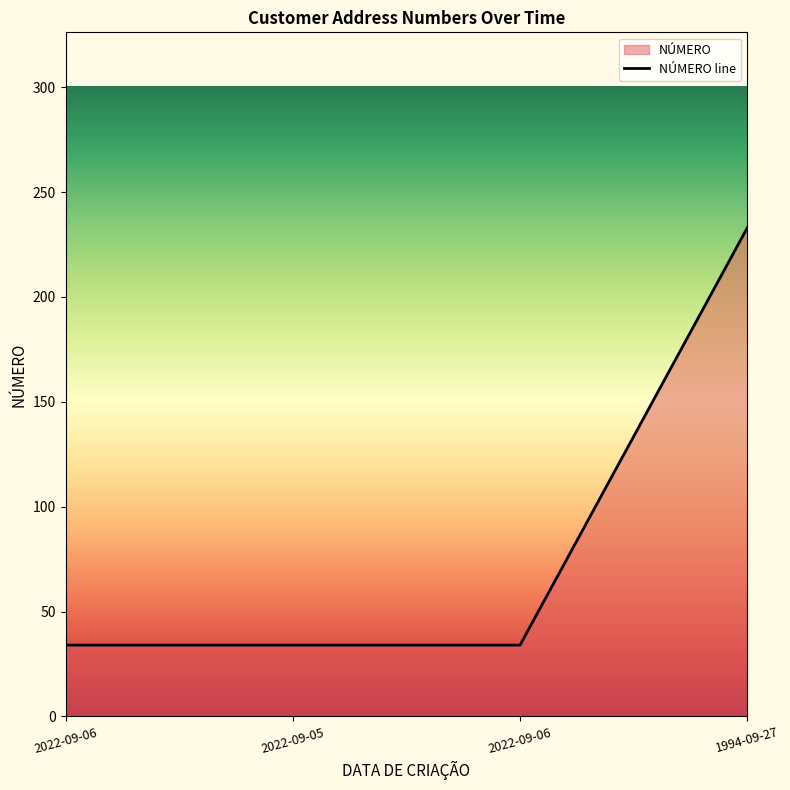

Where is the data nearest to the value 133?

2022-09-06